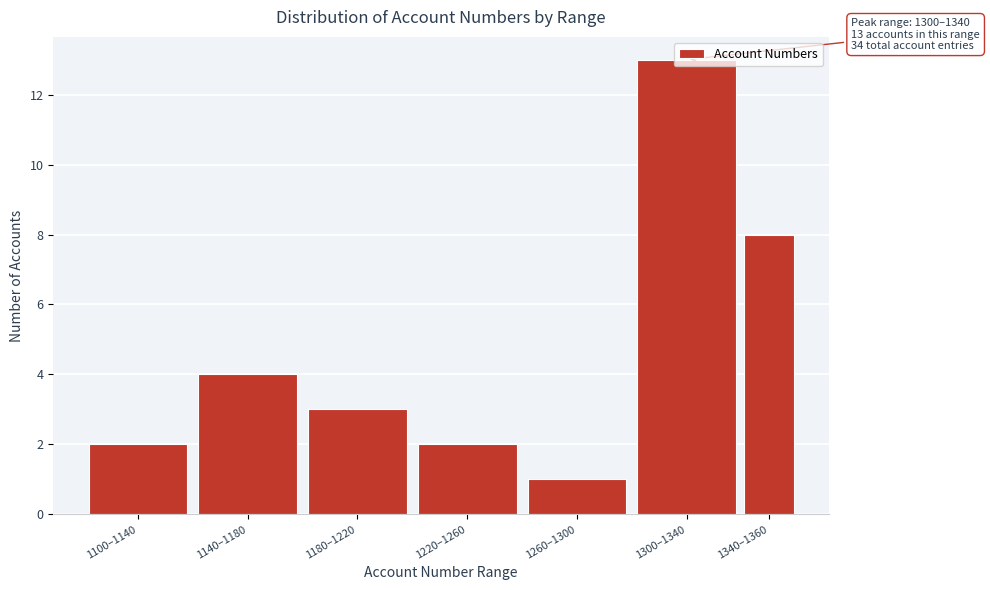

Is it true that the value at 1140–1180 is 5?

False